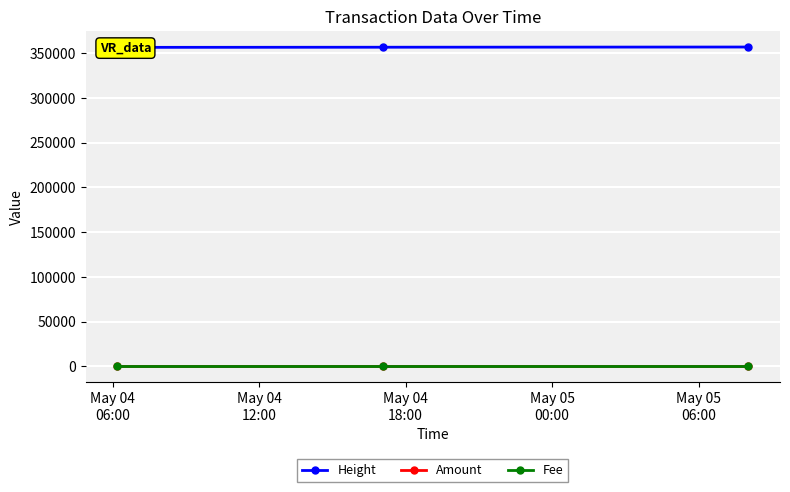

At which label does Height first exceed 356365?

May 04
18:00